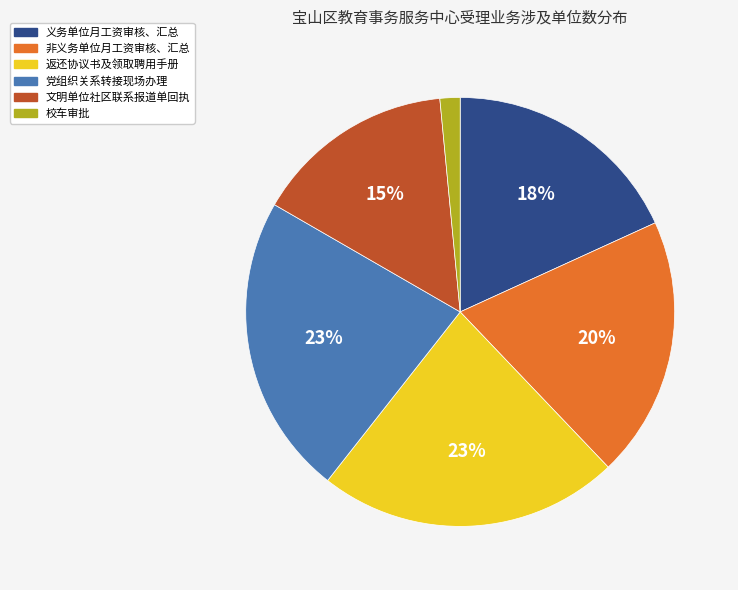

Is there any slice that represents more than half of the pie?

No